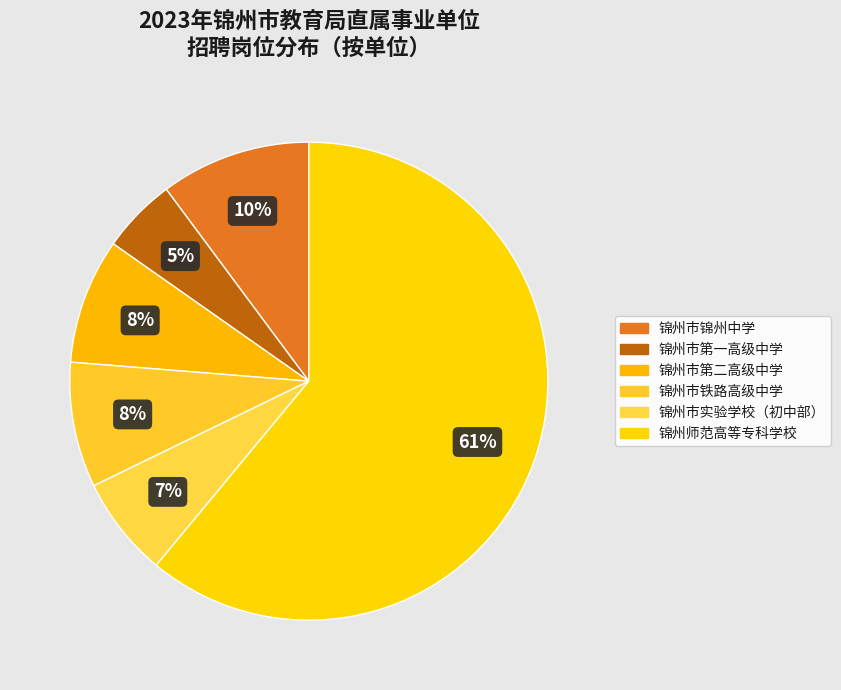

Which category has the smallest portion of the pie?

锦州市第一高级中学